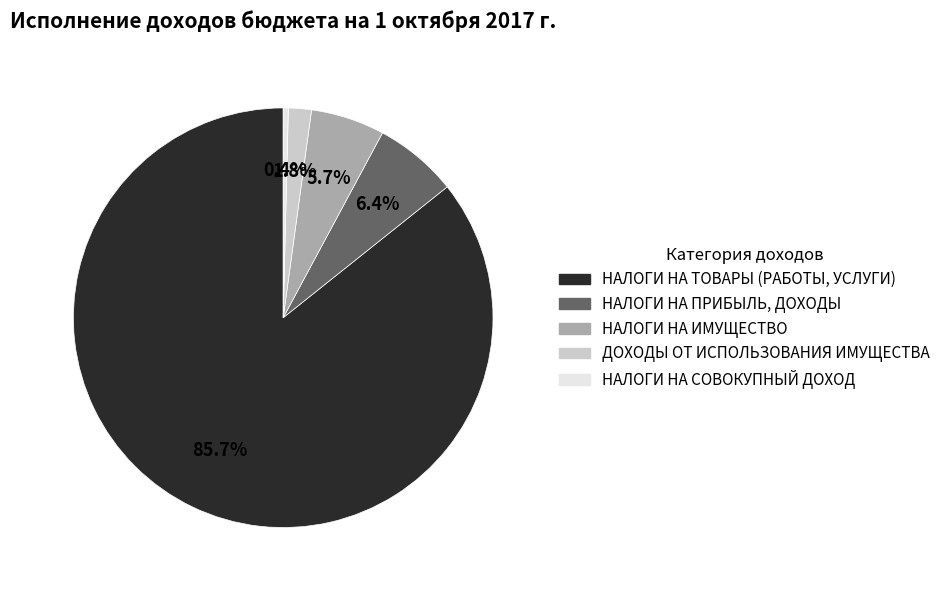

How many slices are in this pie chart?

5